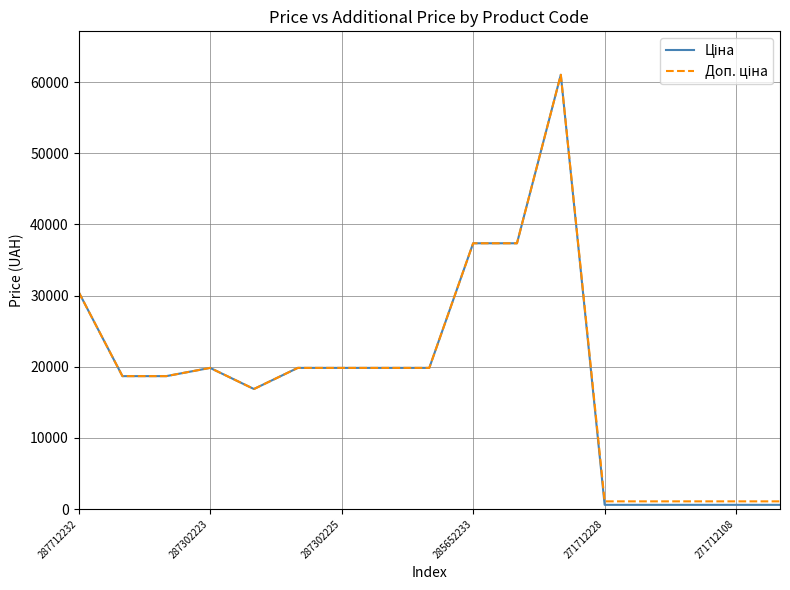

What is the greatest value displayed?

61024.7